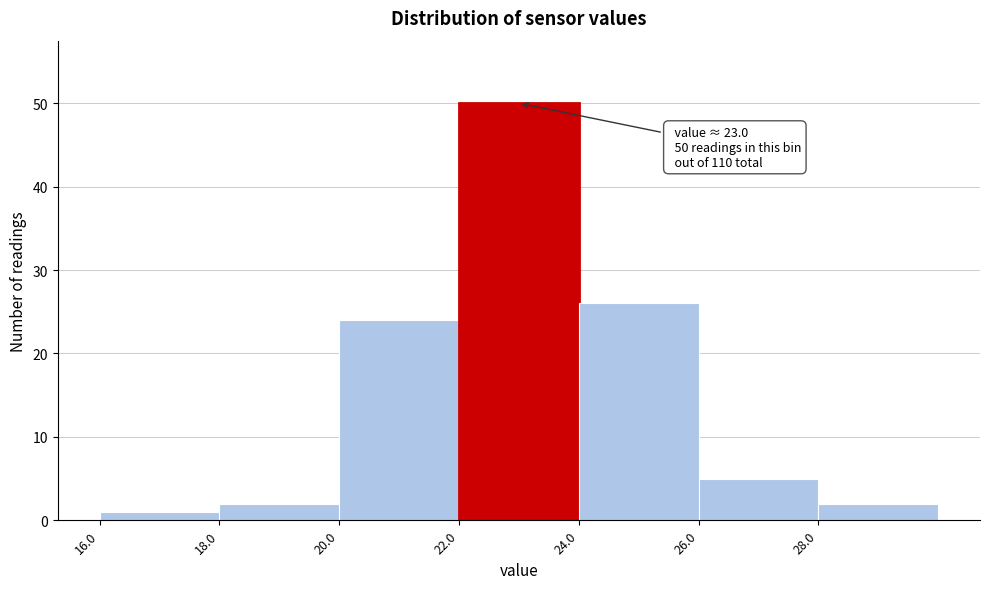

Over which range of the x-axis is the bar tallest?

22 to 24